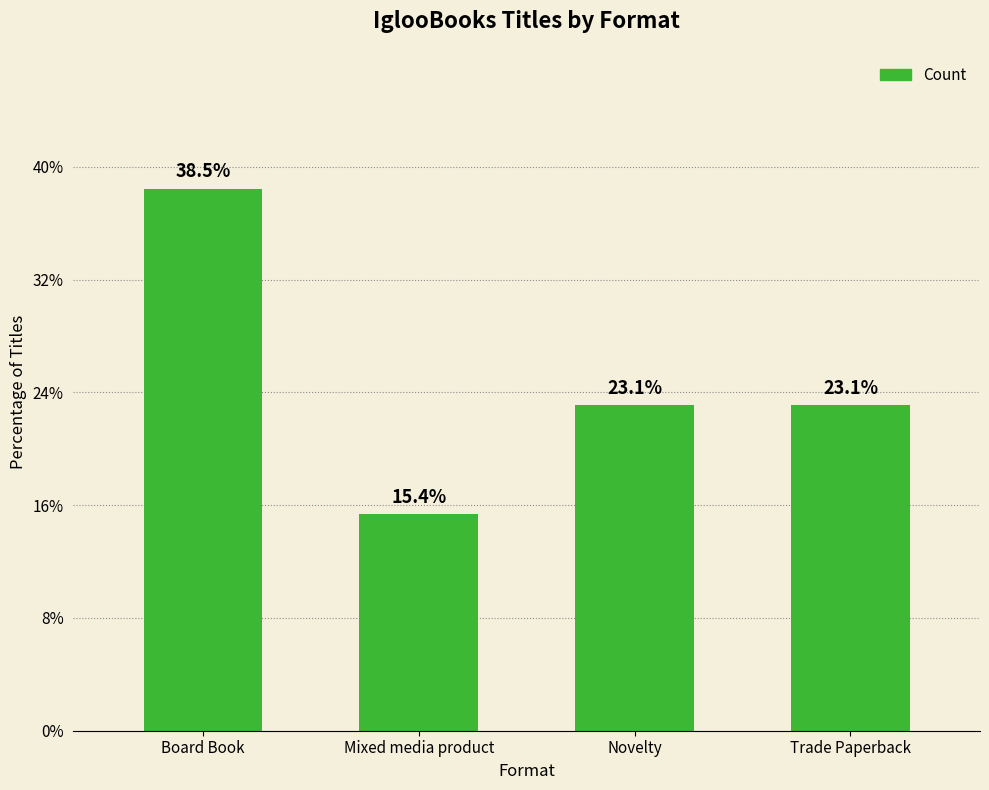

At which category does the chart reach its minimum across all series?

Mixed media product